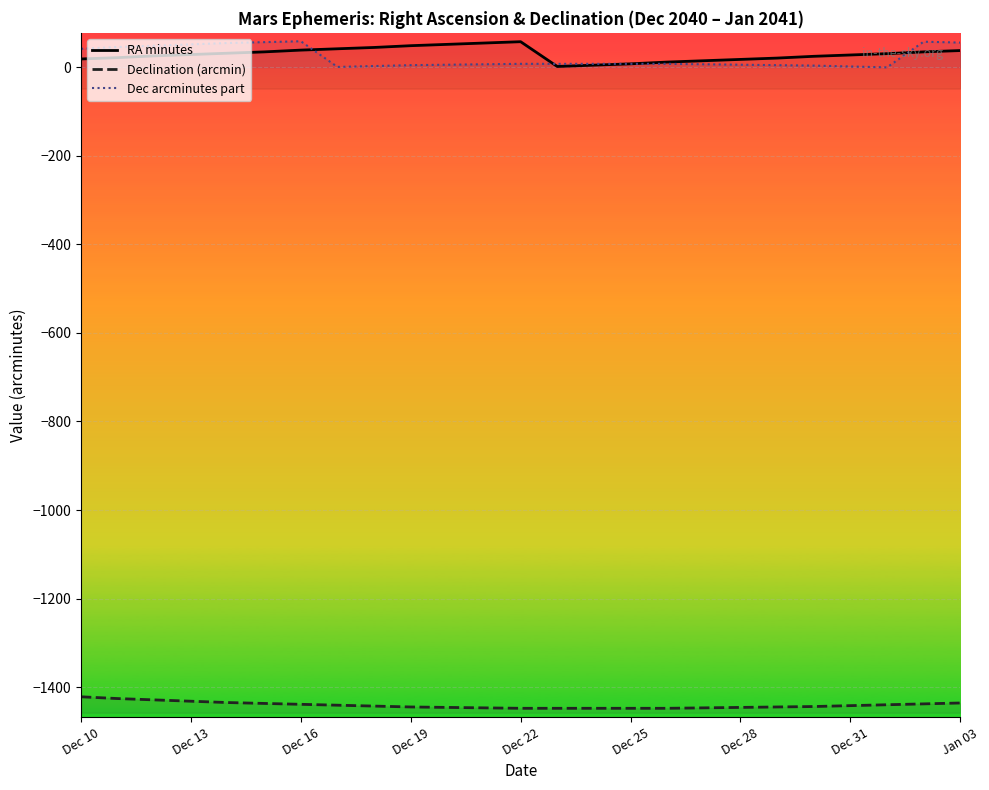

How many times do Dec arcminutes part and RA minutes cross each other?

3